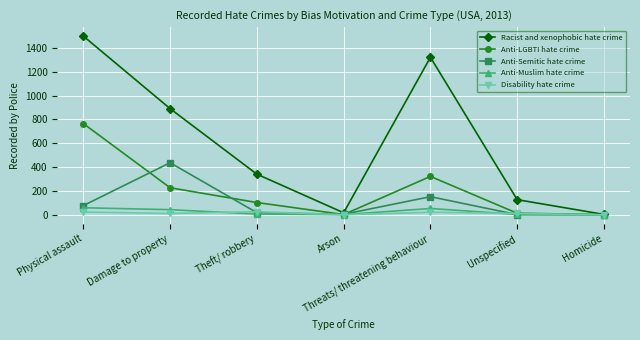

True or false: Anti-Semitic hate crime has a value of 437 at Damage to property.

True